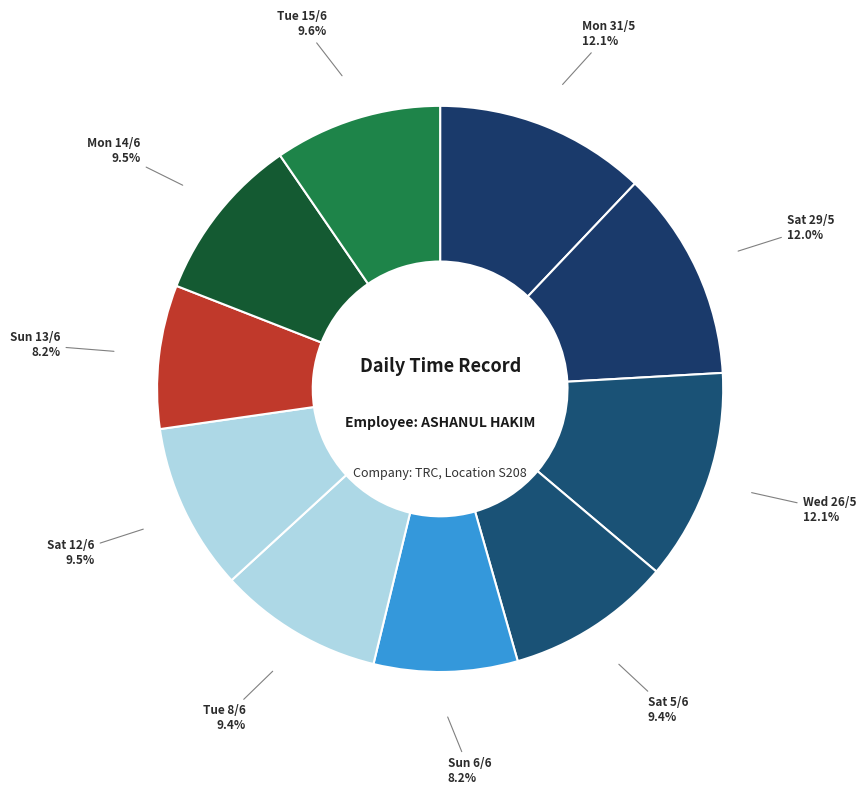

To the nearest percent, what is the combined percentage of Sun 13/6 and Mon 31/5?

20%